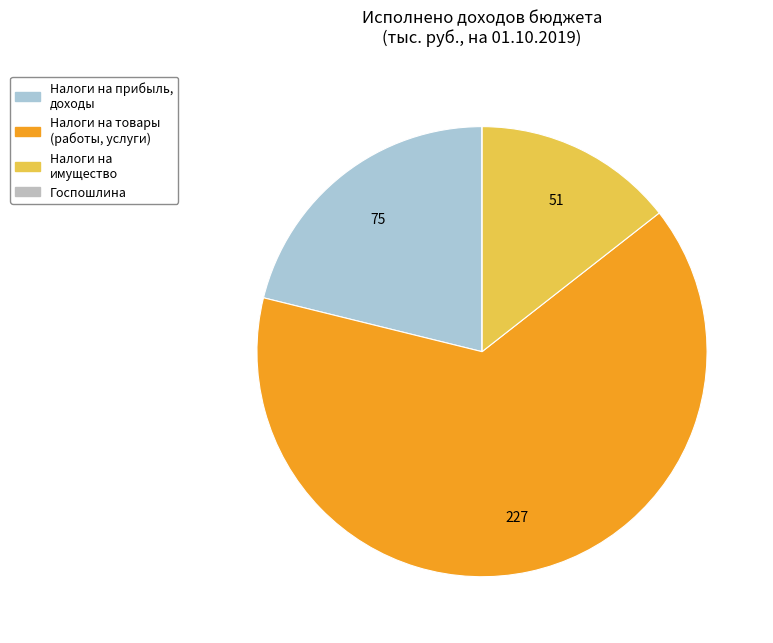

Rank the categories by value from lowest to highest.

ГОСУДАРСТВЕННАЯ ПОШЛИНА, НАЛОГИ НА ИМУЩЕСТВО, НАЛОГИ НА ПРИБЫЛЬ, ДОХОДЫ, НАЛОГИ НА ТОВАРЫ (РАБОТЫ, УСЛУГИ)